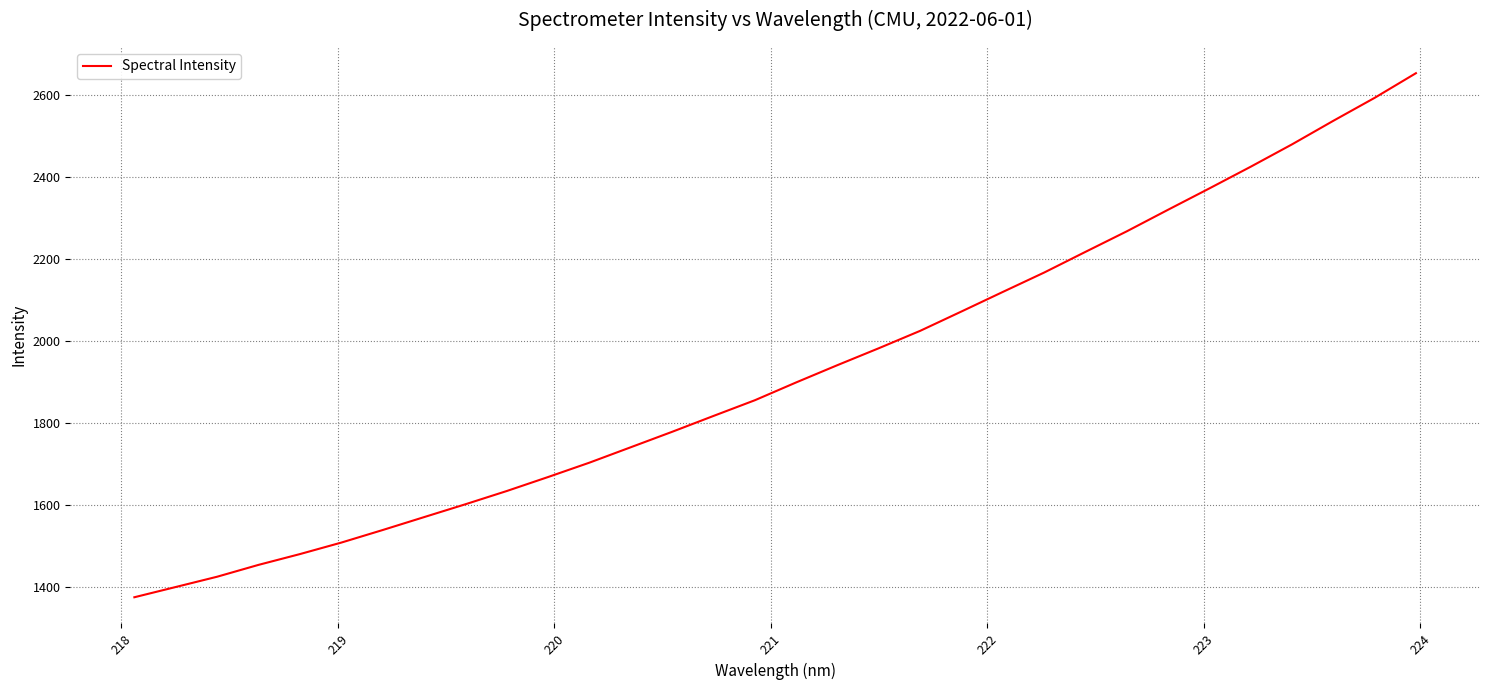

What is the maximum value shown in the chart?

2652.0